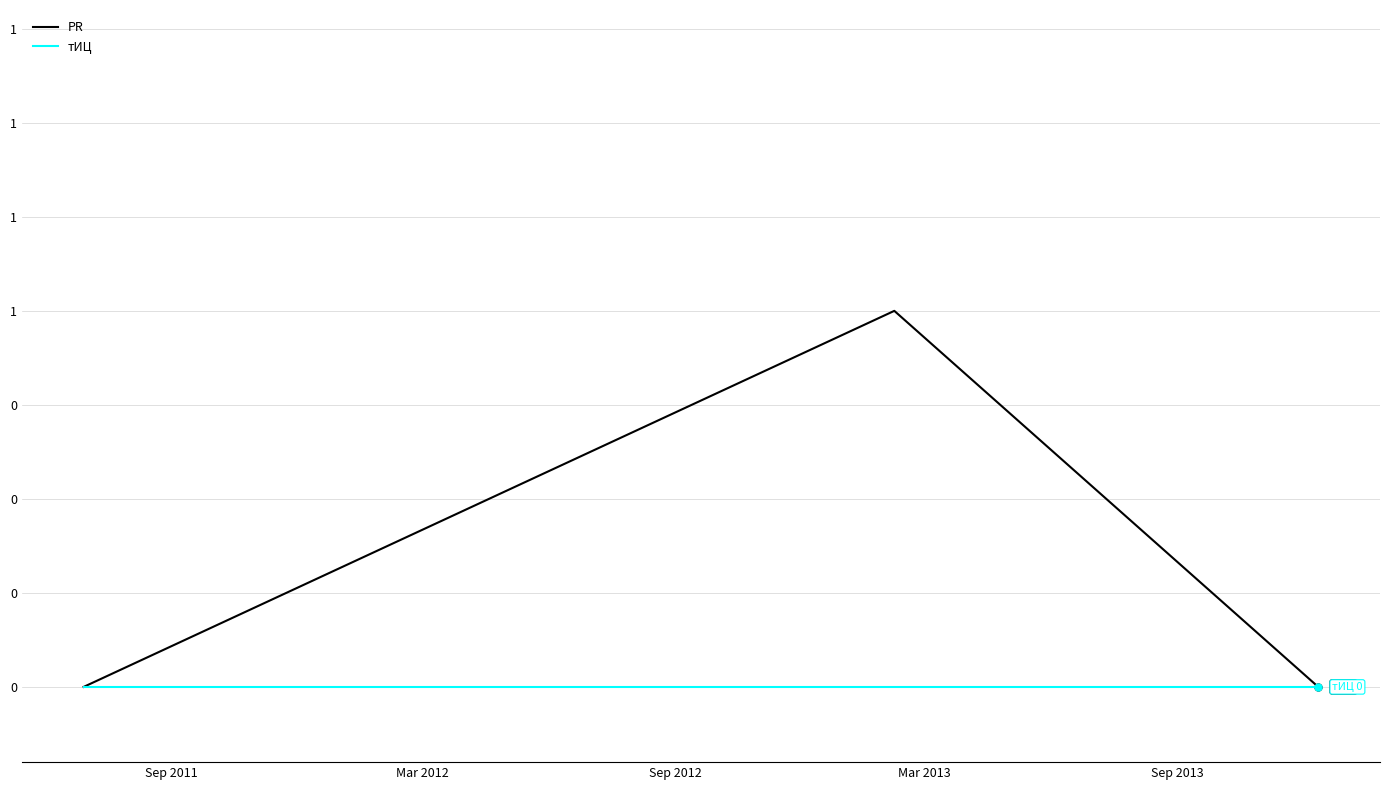

What is the sum of all PR values?

1